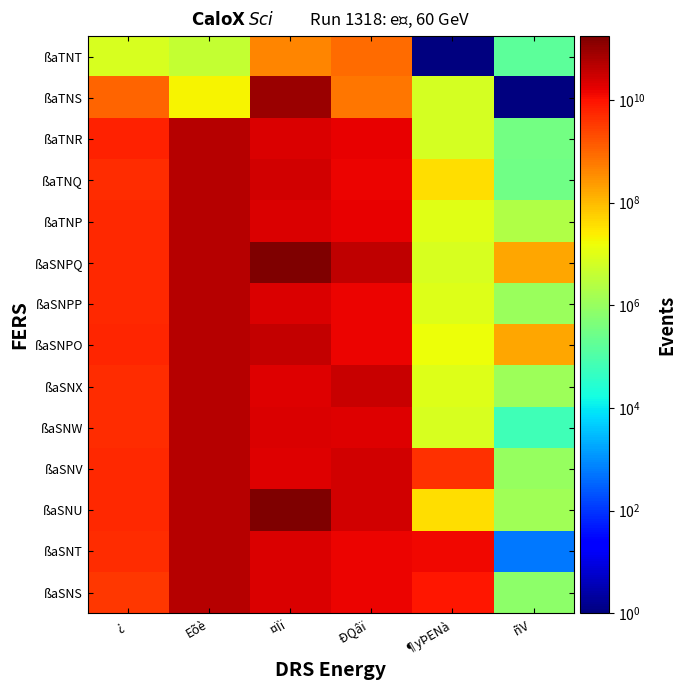

Count the number of data series in this chart.

14